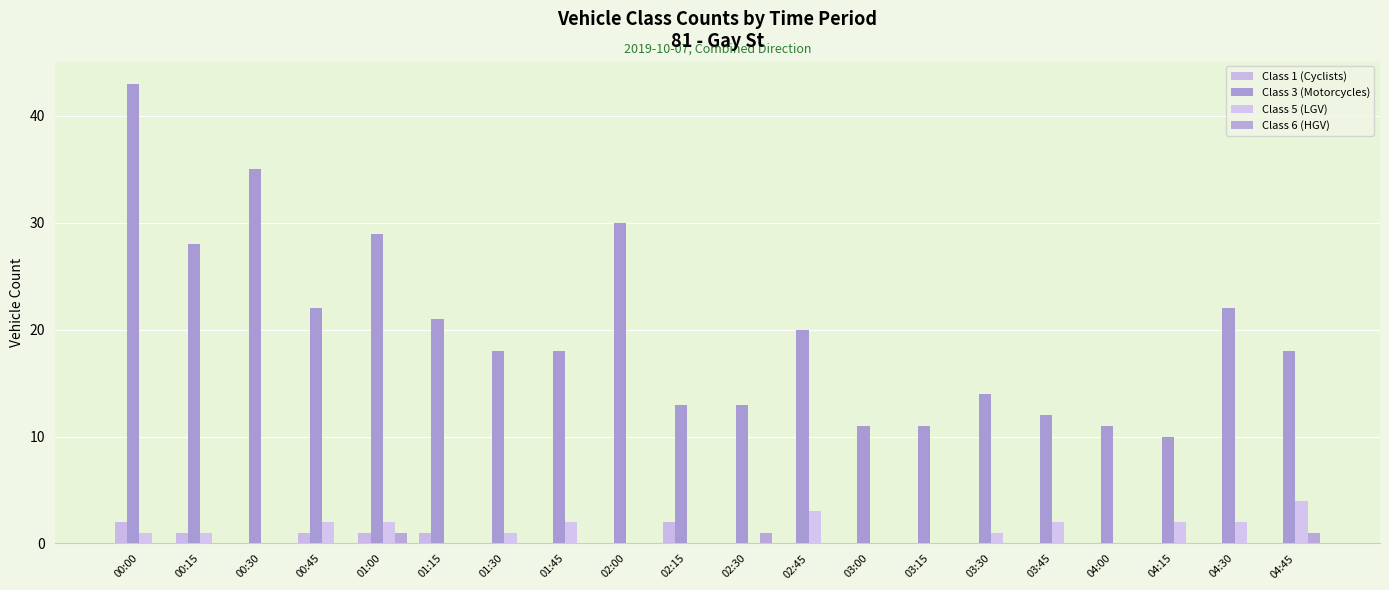

True or false: Class 6 (HGV) has a value of 0 at 02:45.

True